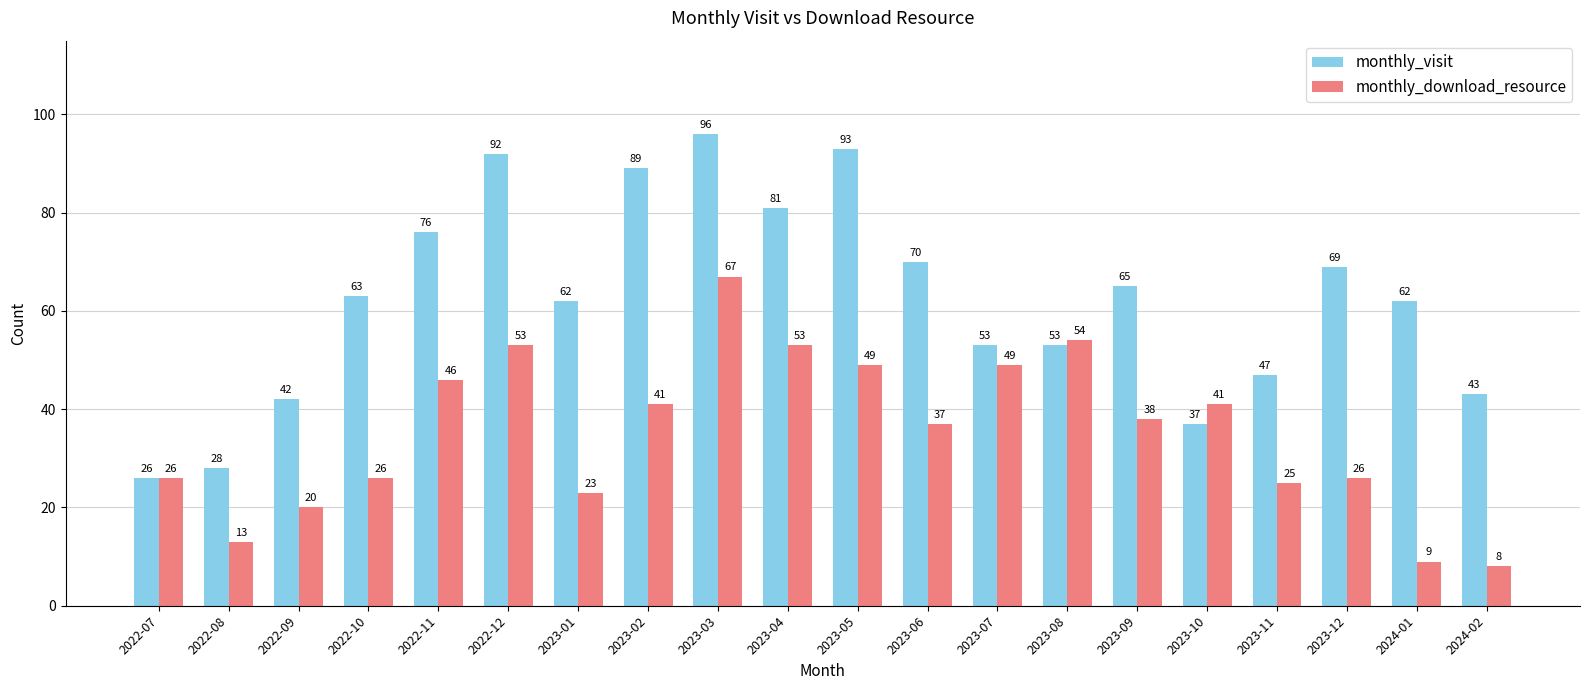

At which label does monthly_visit reach its peak?

2023-03